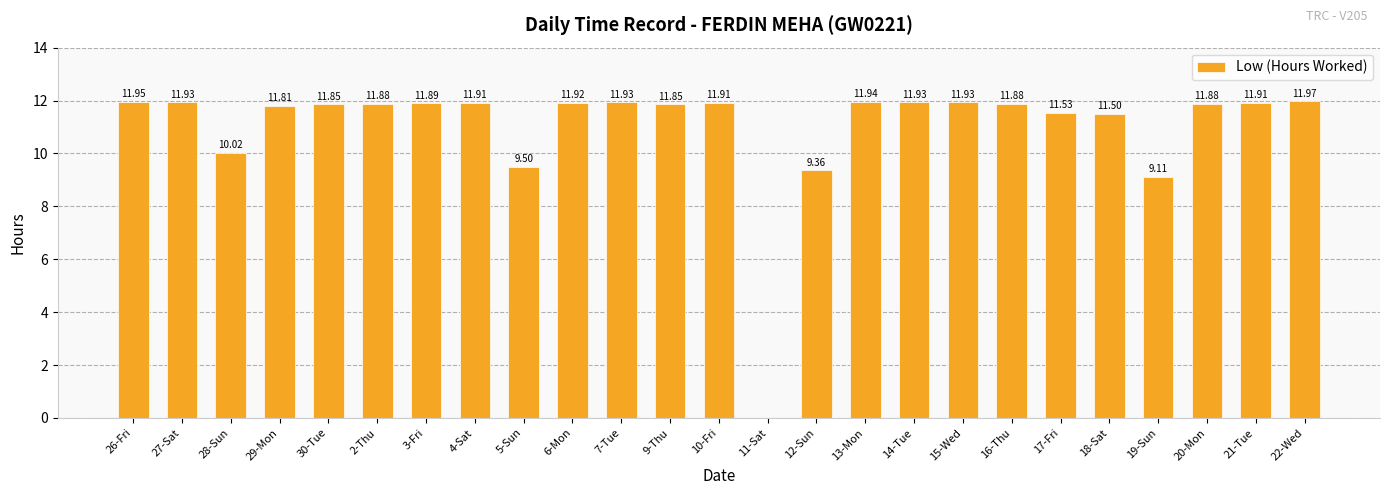

What is the sum of all values?

275.3